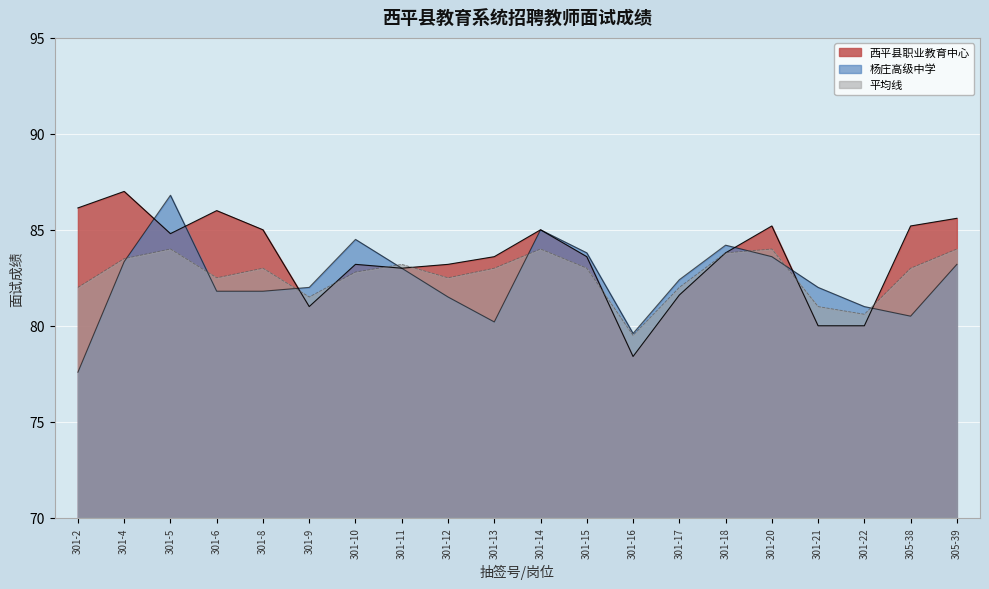

What is the value of the 杨庄高级中学 point at the 11th from the left?

85.0